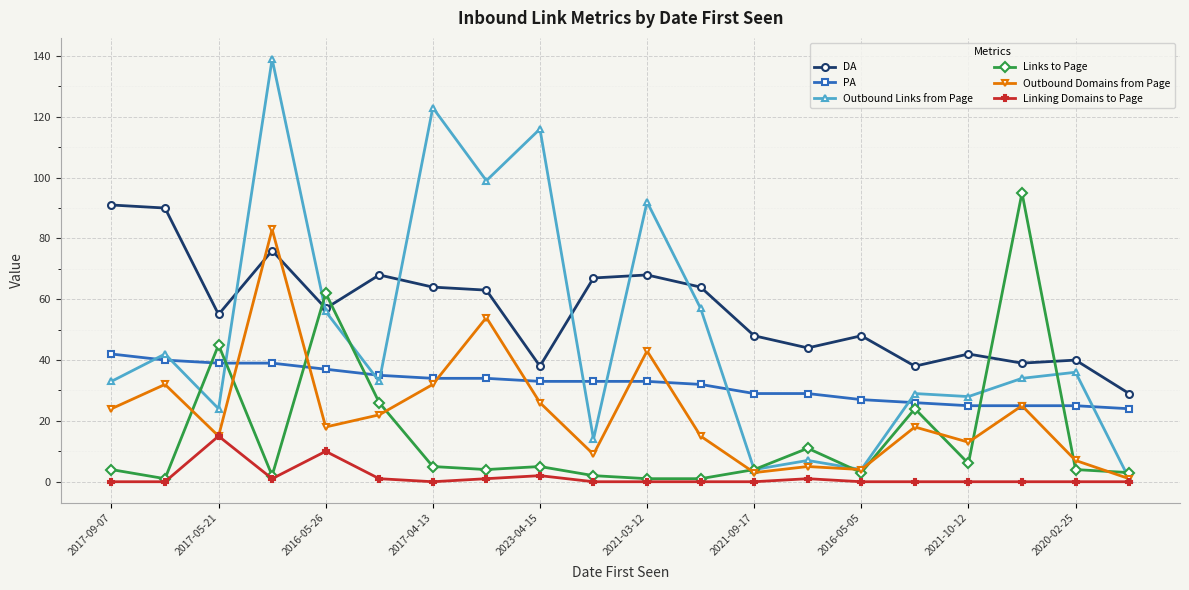

True or false: Linking Domains to Page has more than 0 points higher than both neighbors.

True